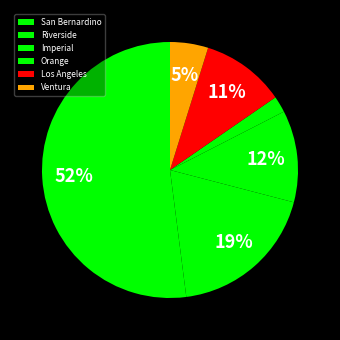

What is the majority slice?

San Bernardino